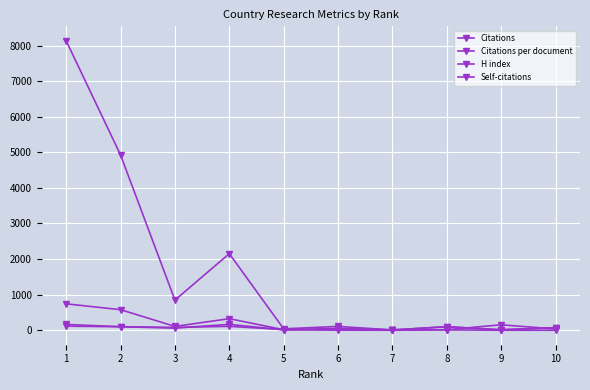

How many lines are shown in the chart?

4